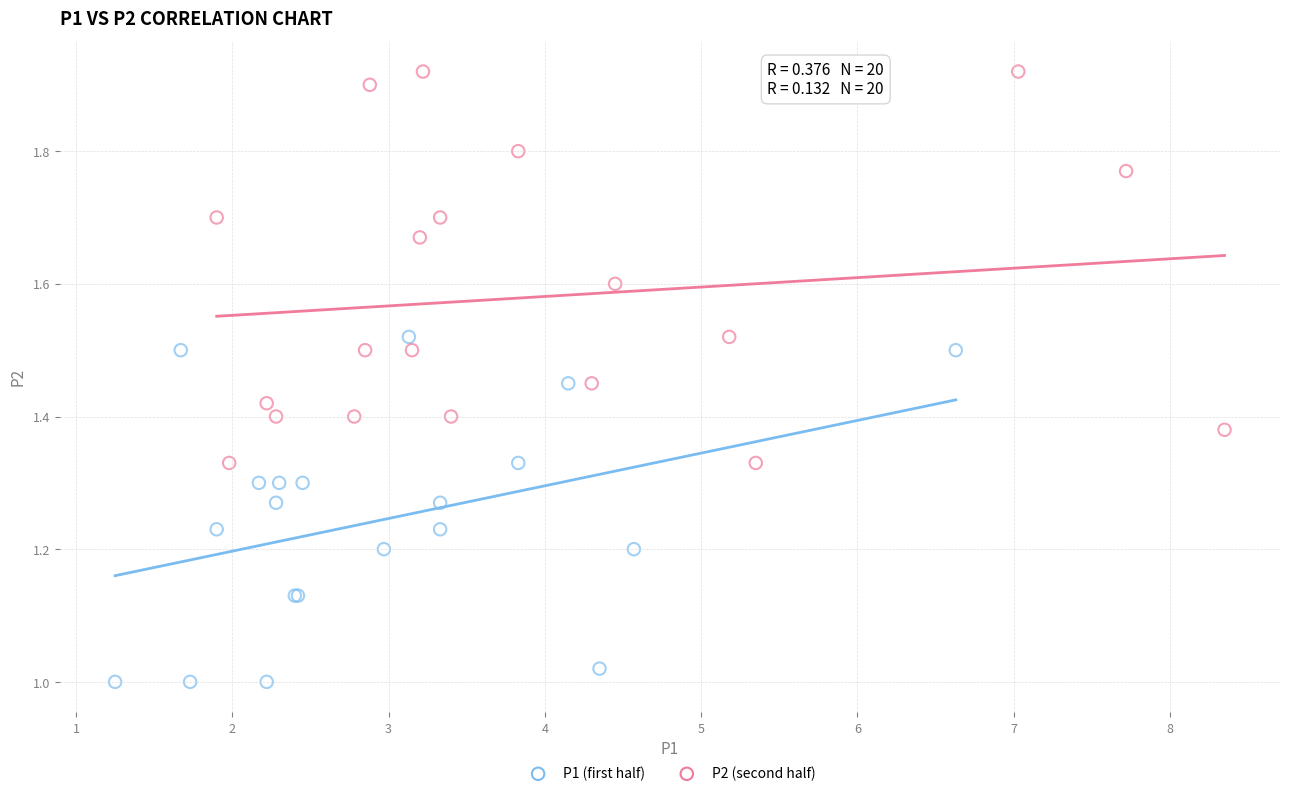

Which series contains the lowest Y value?

P1 (first half)